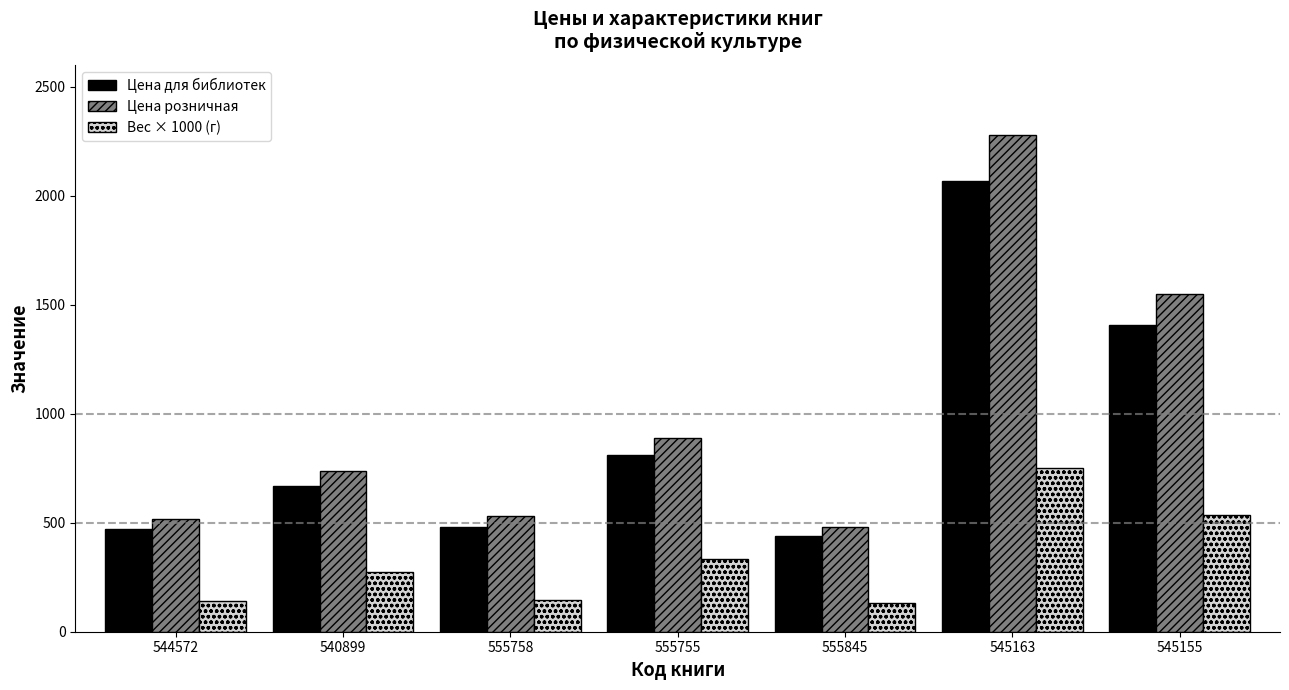

At which category is the sum across all series the highest?

545163